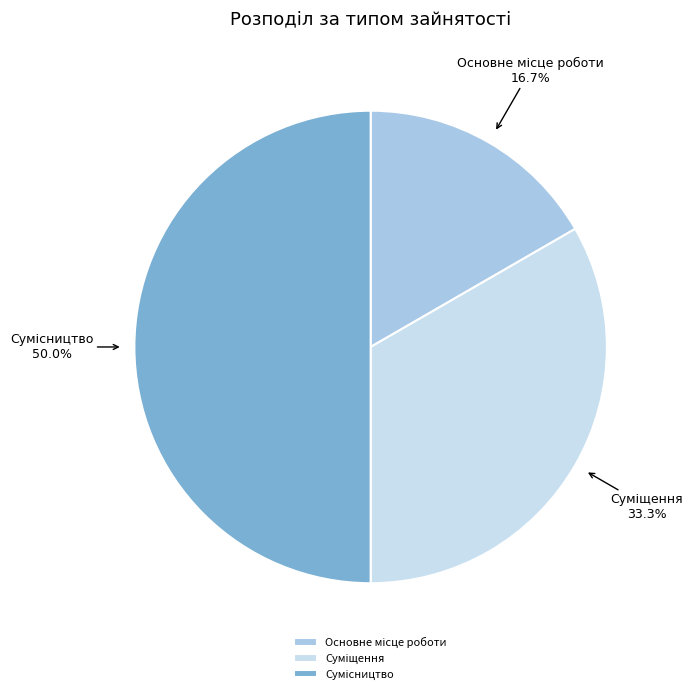

To the nearest percent, what is the combined percentage of Суміщення and Основне місце роботи?

50%